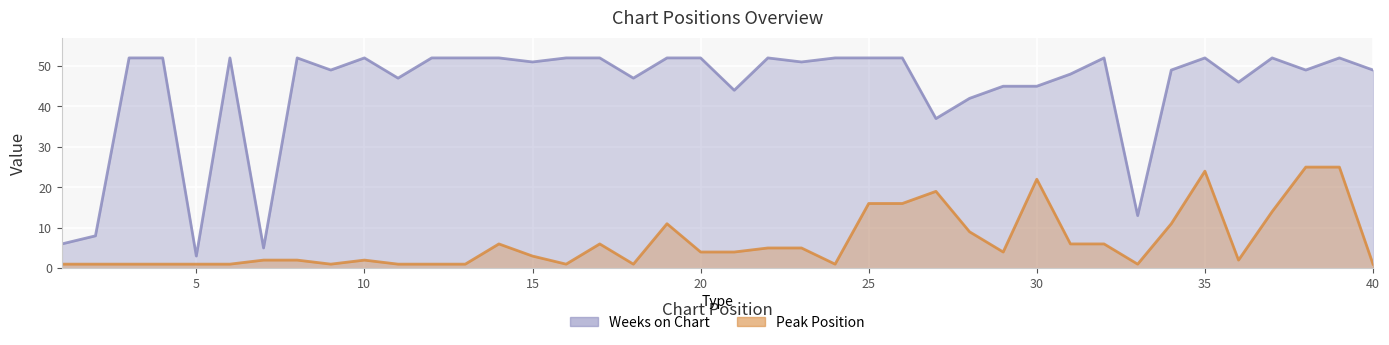

Read the Weeks on Chart value at 10, to the nearest 10.

50